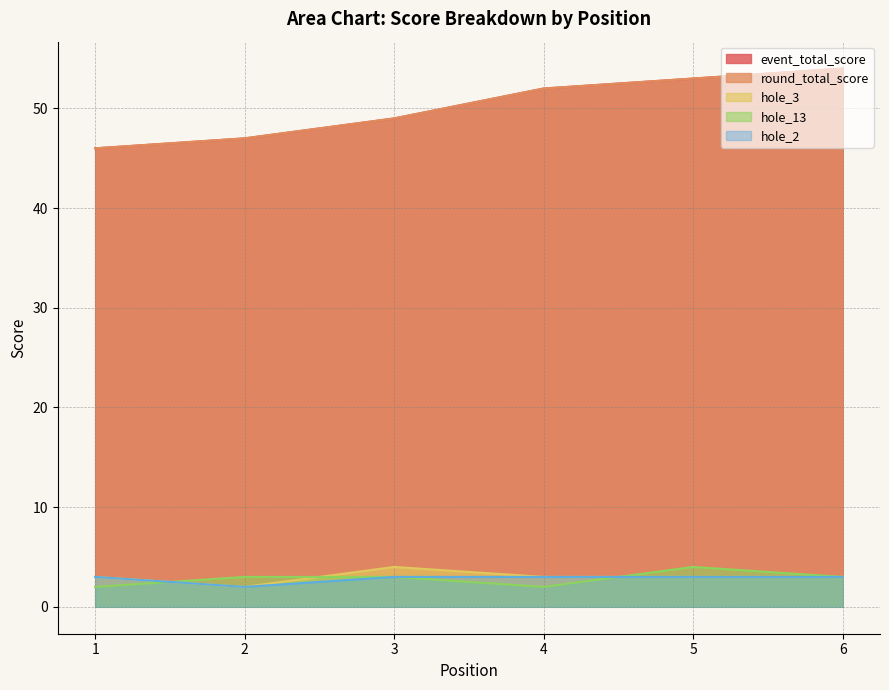

Which series has the largest total across all categories?

event_total_score